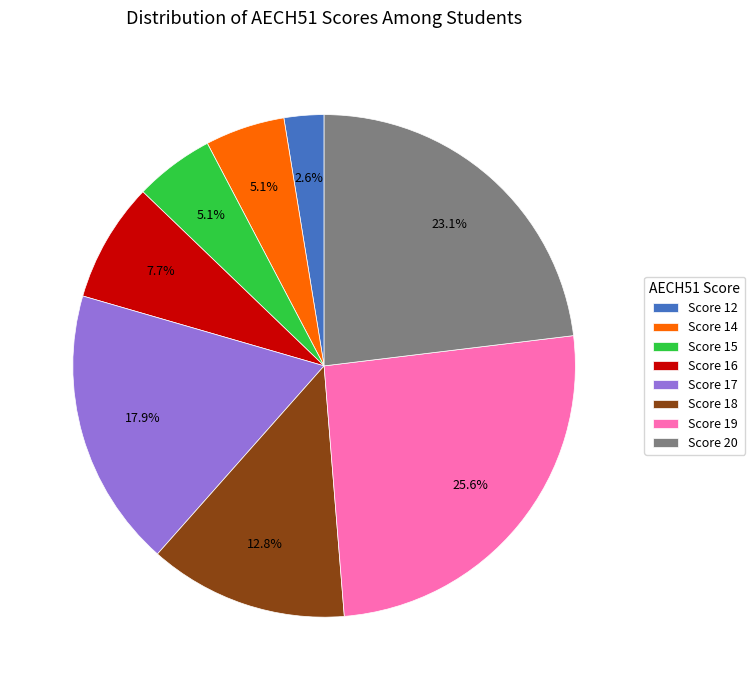

Is there any slice that represents more than half of the pie?

No